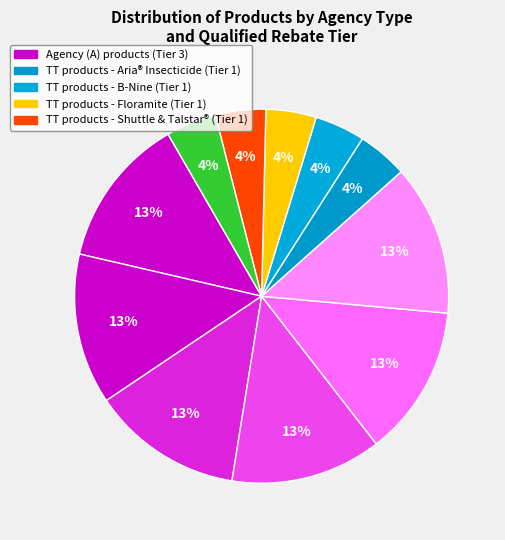

To the nearest percent, what is the difference between the largest and smallest slice percentages?

9%